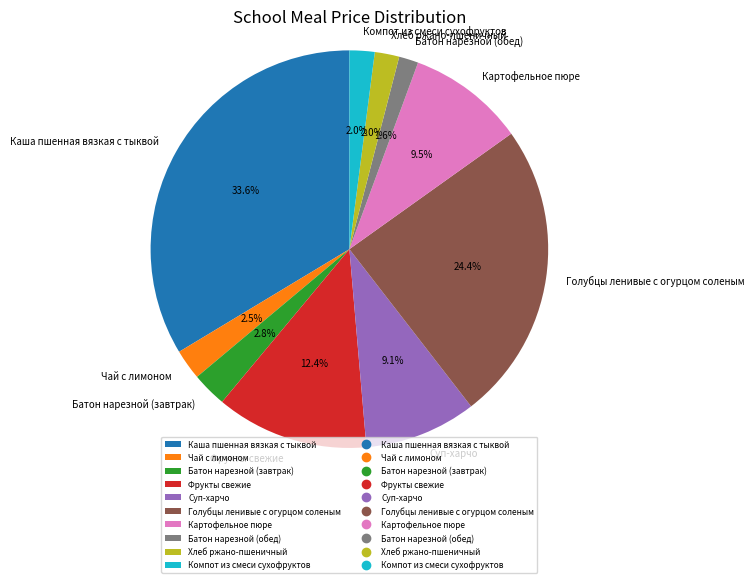

To the nearest percent, what percentage of the pie is Суп-харчо?

9%